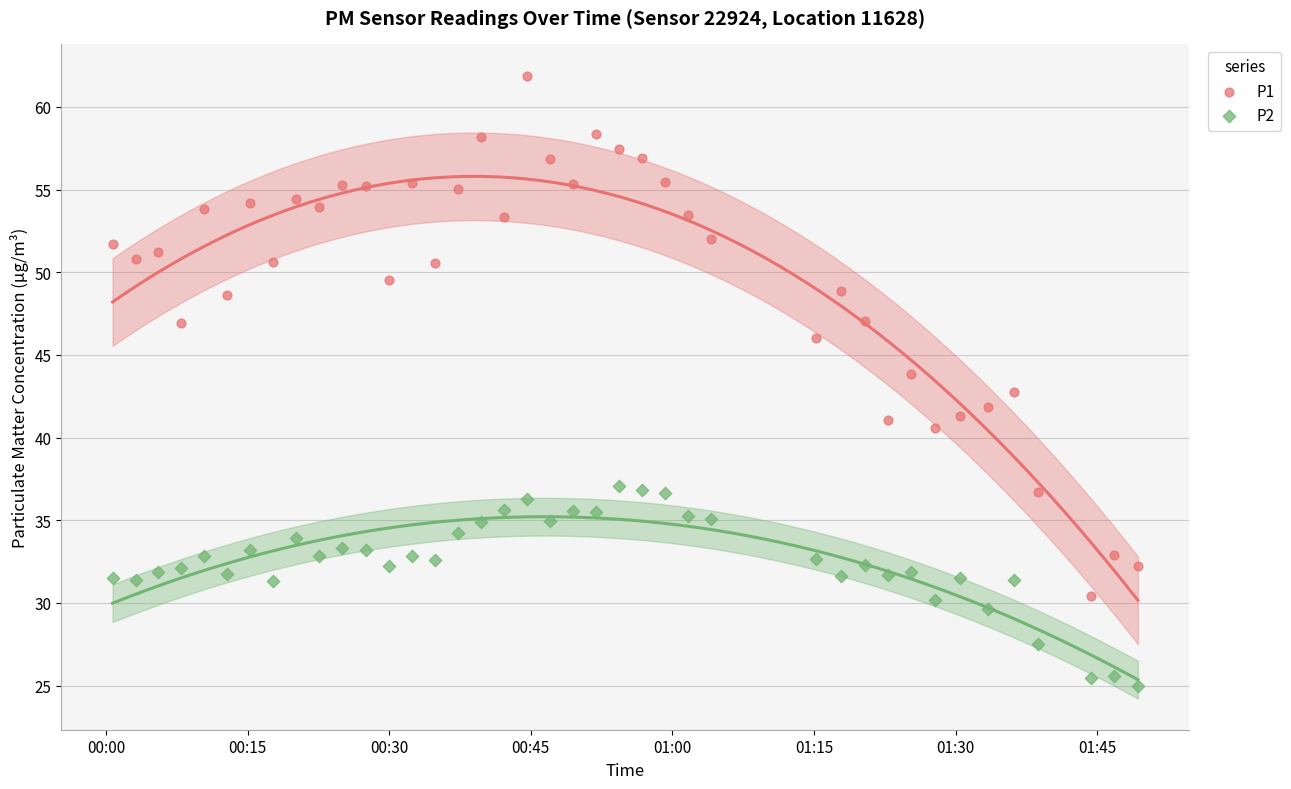

Which series has the widest spread of Y values?

P1